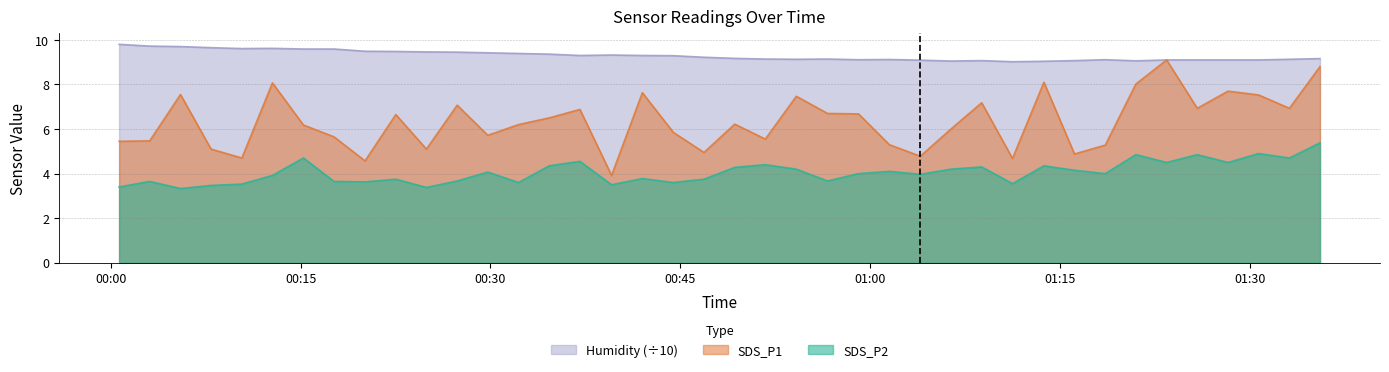

In Humidity, how many points are higher than both neighbors (excluding endpoints)?

6